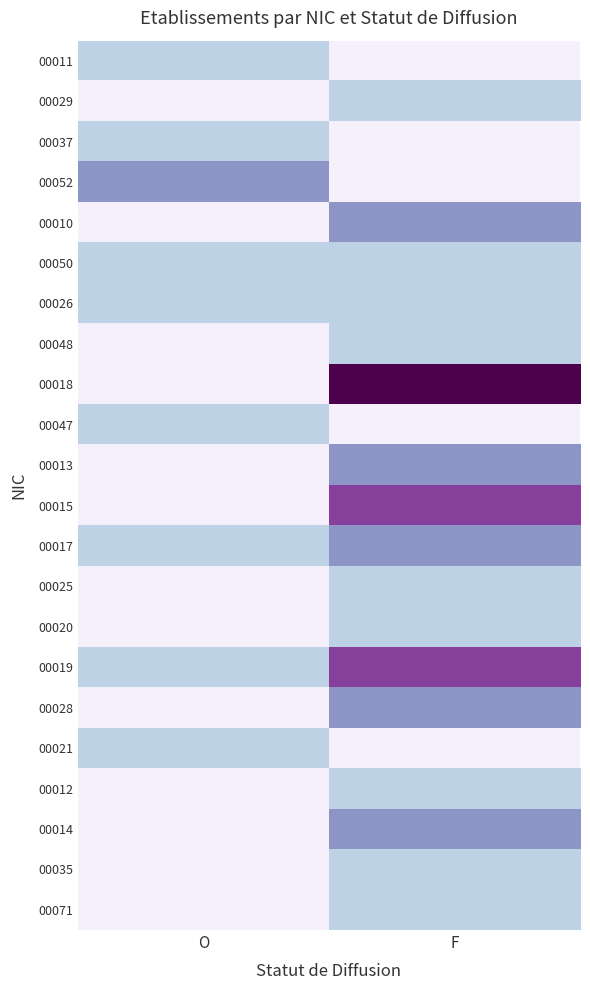

The 00047 series shows 1.0 at O. True or false?

True